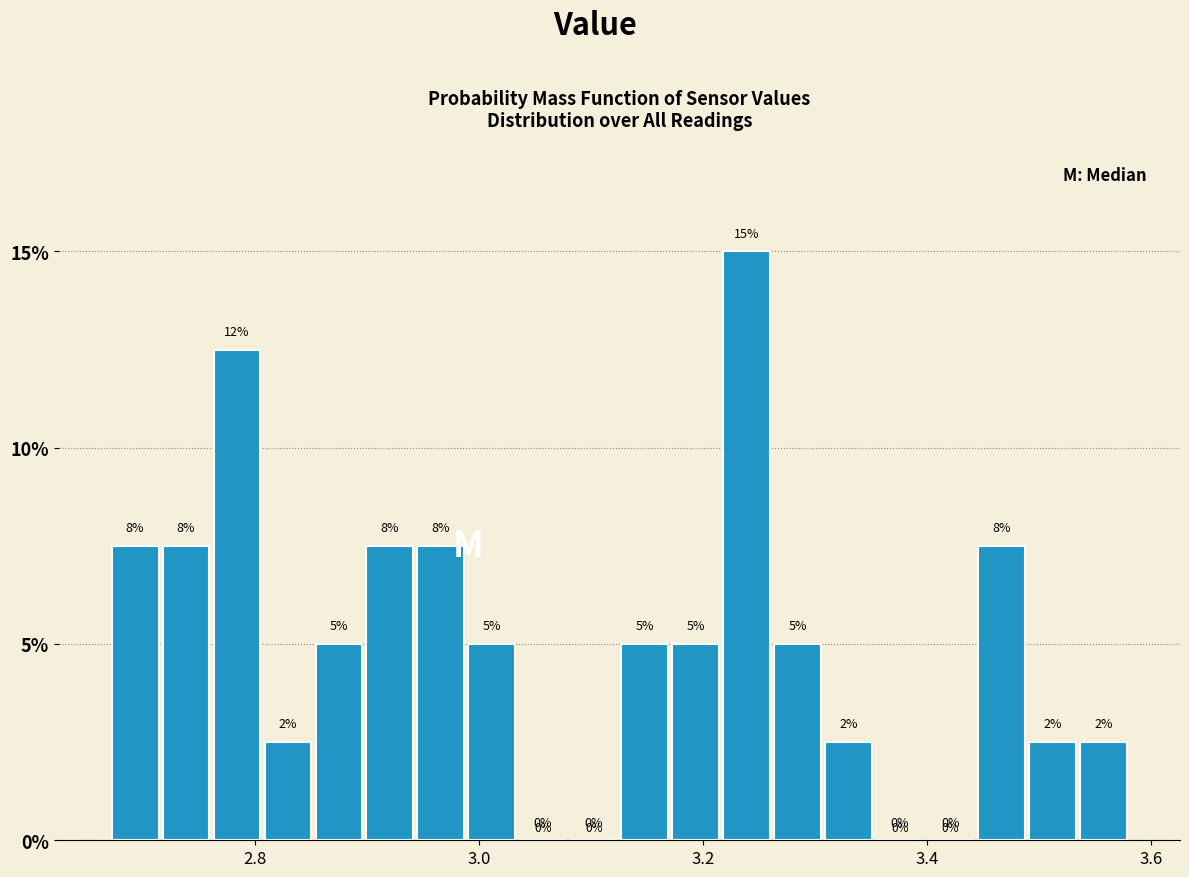

Around what value on the x-axis is the tallest bar? Give the approximate position of its centre, as read against the axis.

3.24